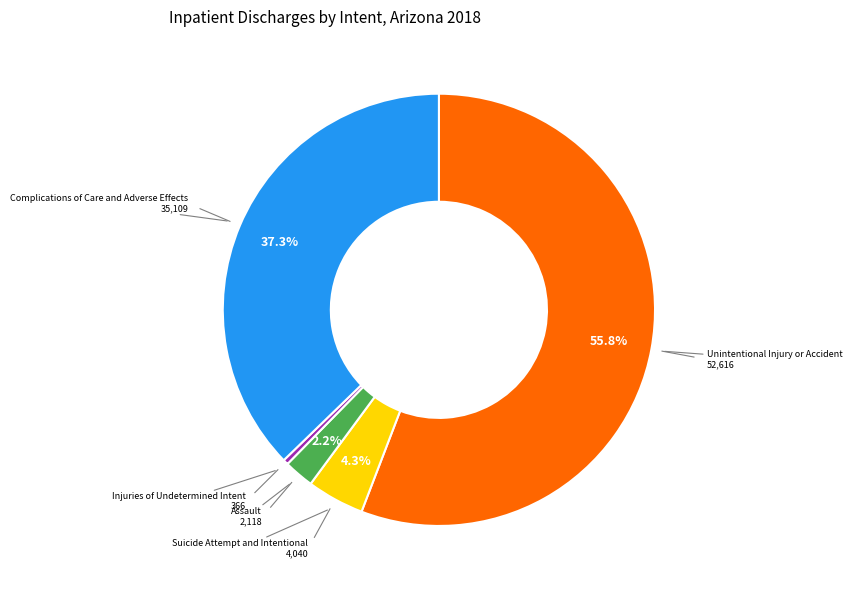

Count the number of slices in the pie.

5